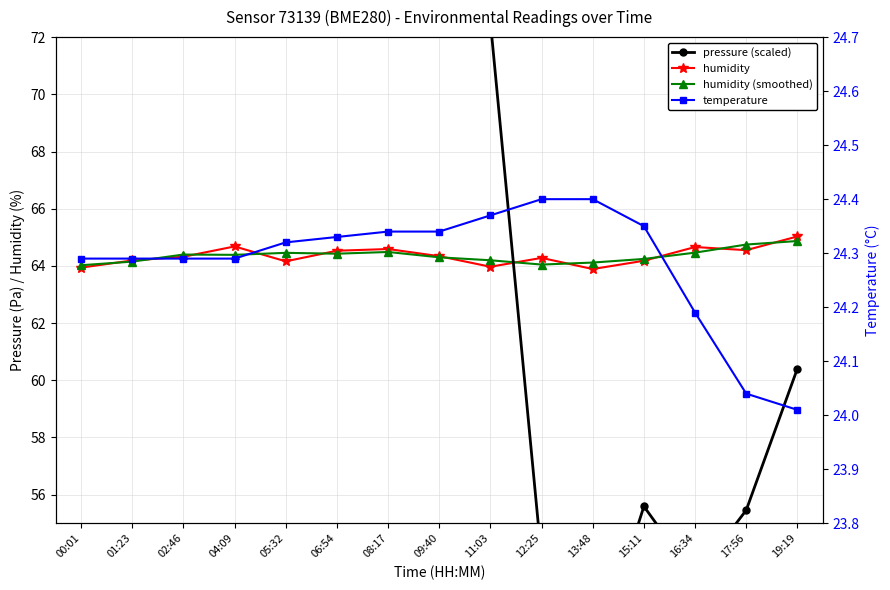

What is the label of the 6th point from the left?

06:54